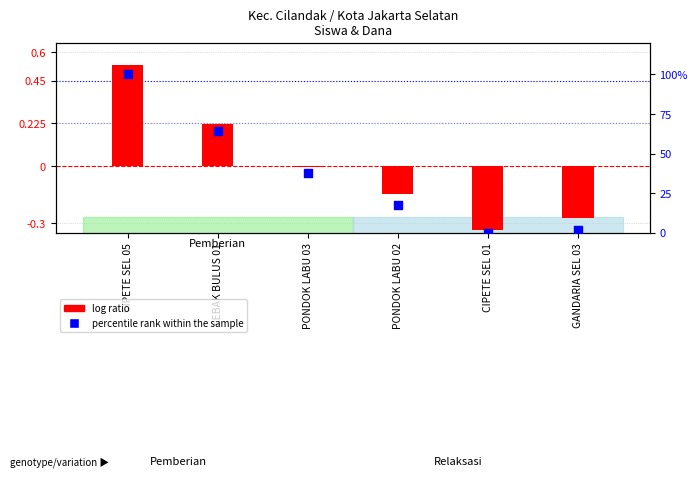

What is the total value across all series at LEBAK BULUS 01?

64.4